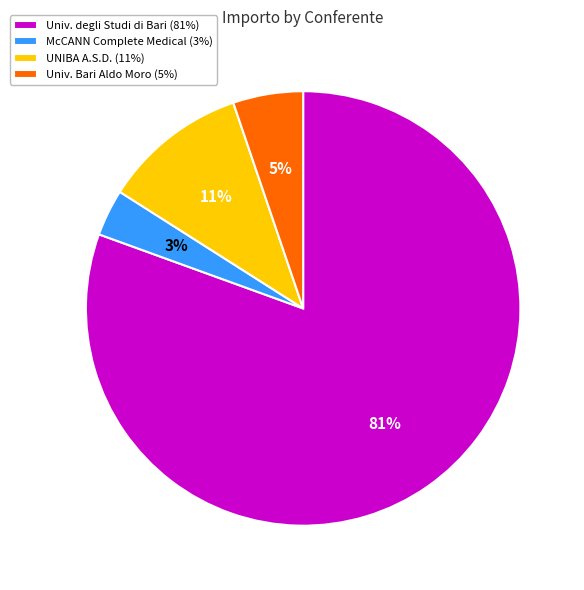

To the nearest percent, what is the average slice percentage?

25%